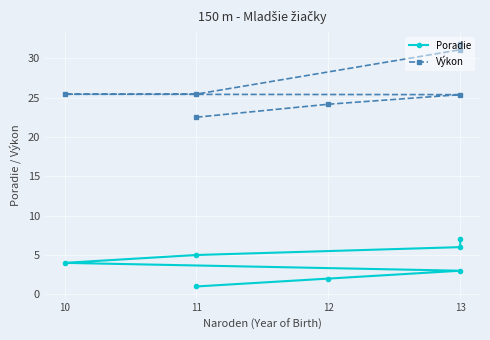

What are all the series names shown in the legend?

Poradie, Výkon